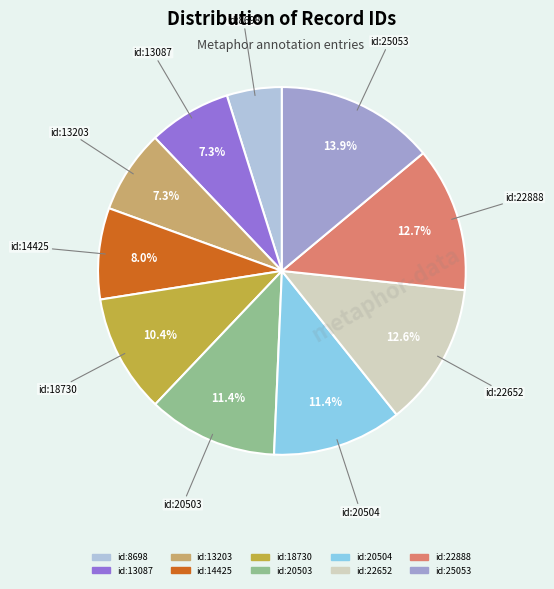

What is the smallest slice in the pie chart?

id:8698